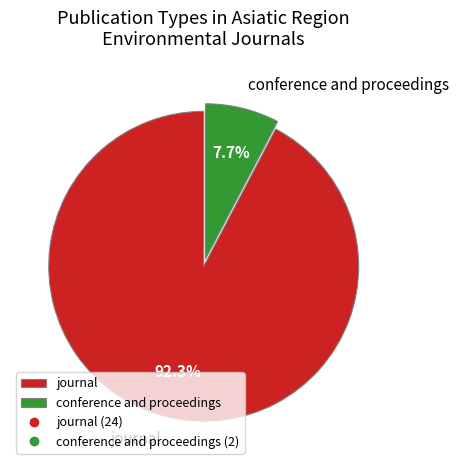

Which slice is the smallest?

conference and proceedings